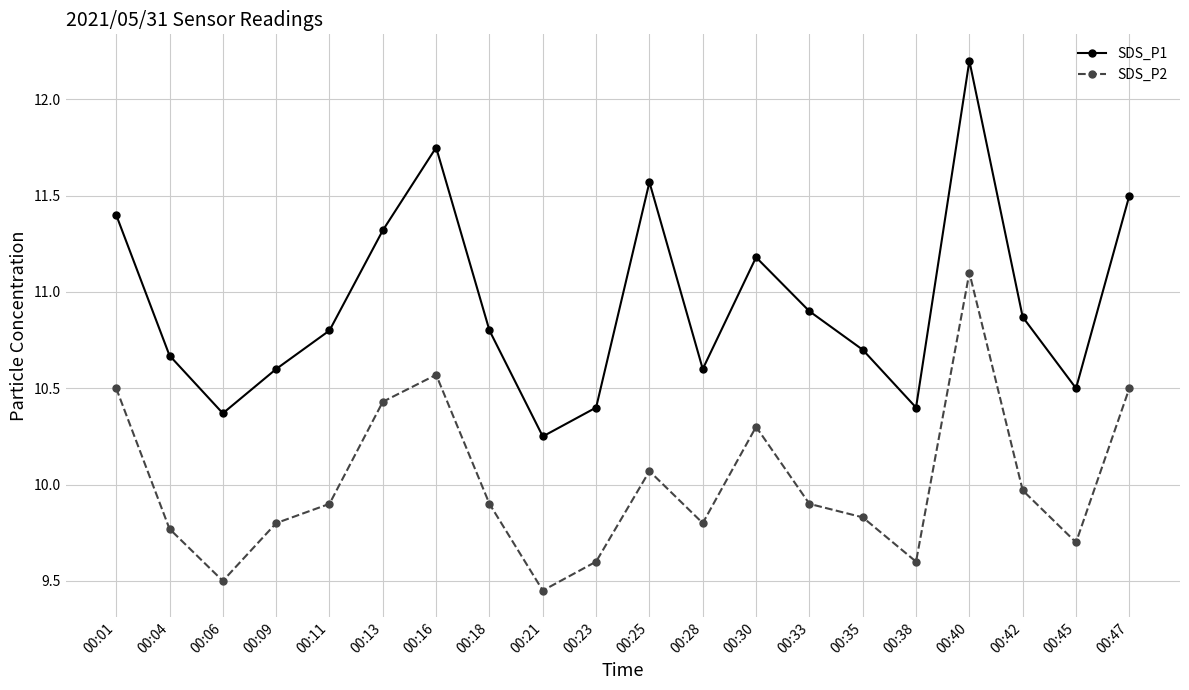

At which category does SDS_P1 reach its first local peak?

00:16